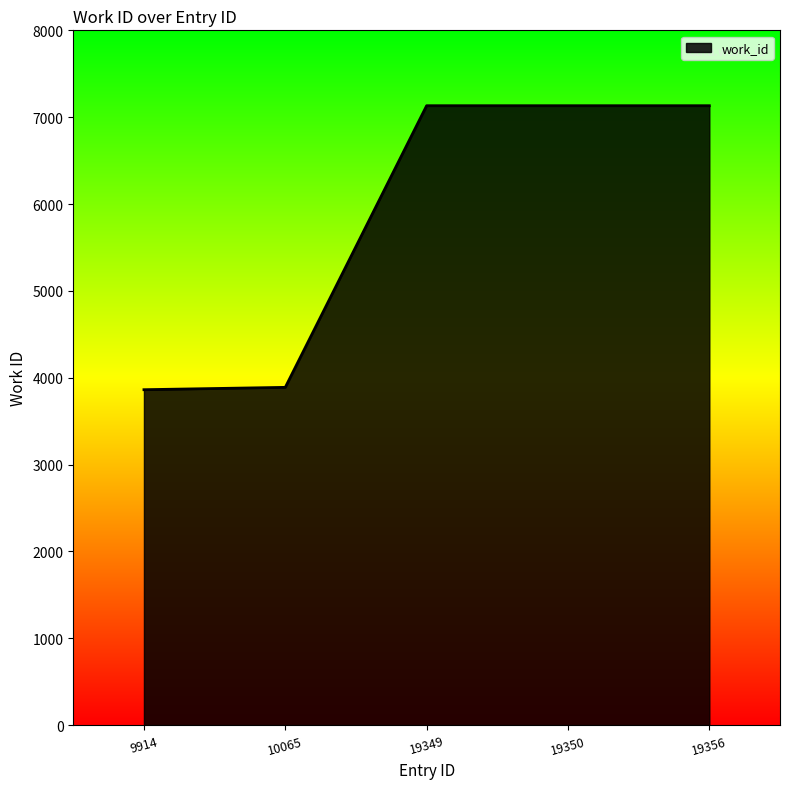

What is the ratio of the value at 9914 to the value at 19349?

0.5